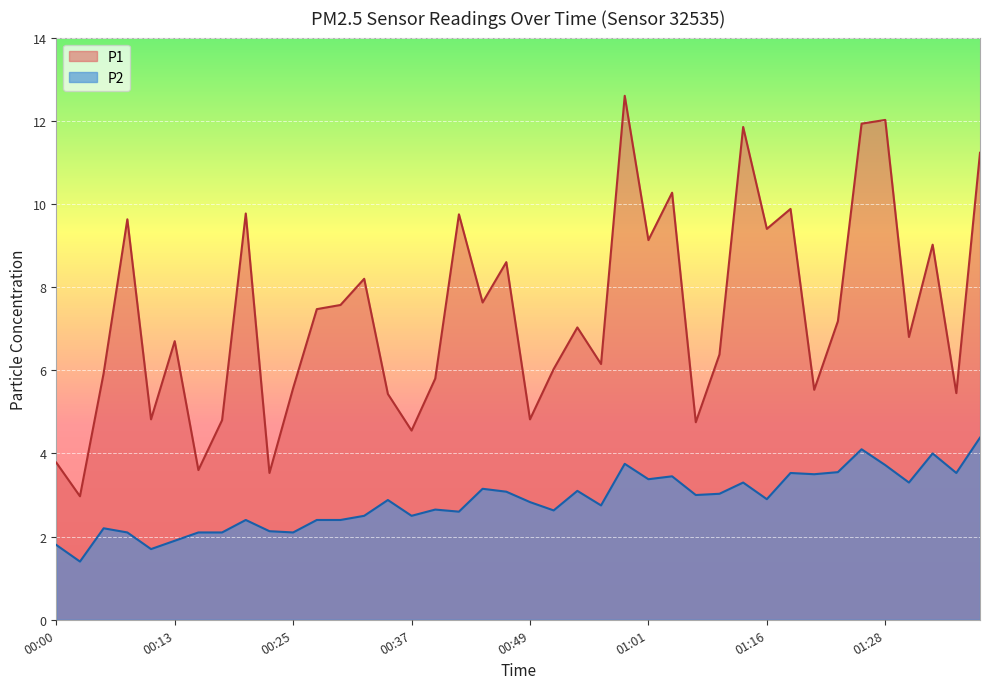

How many data points does each series have?

40